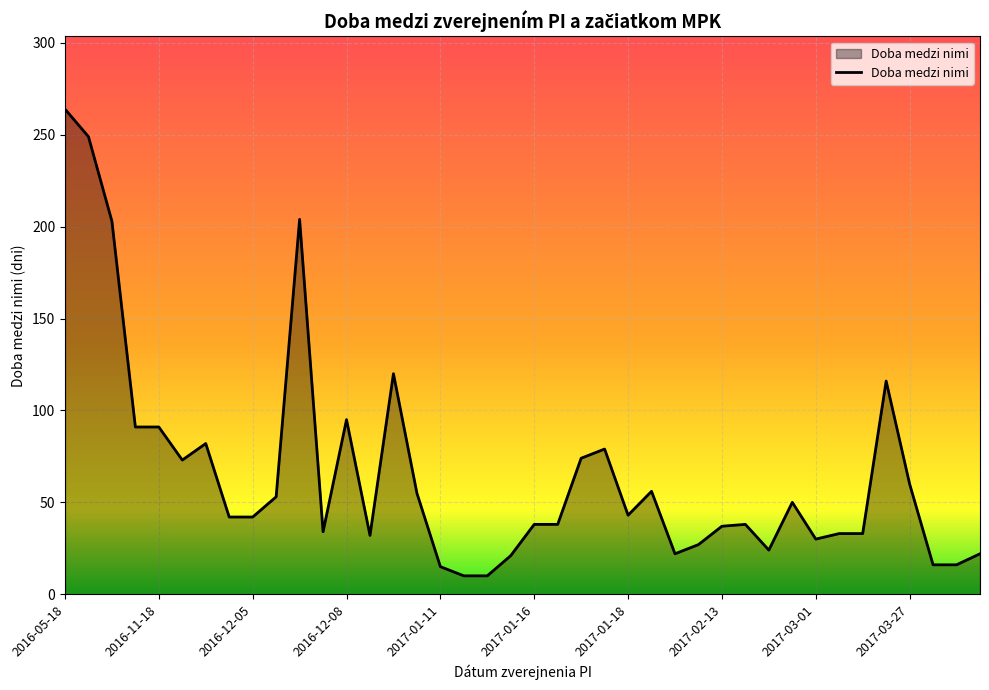

What is the maximum value shown in the chart?

264